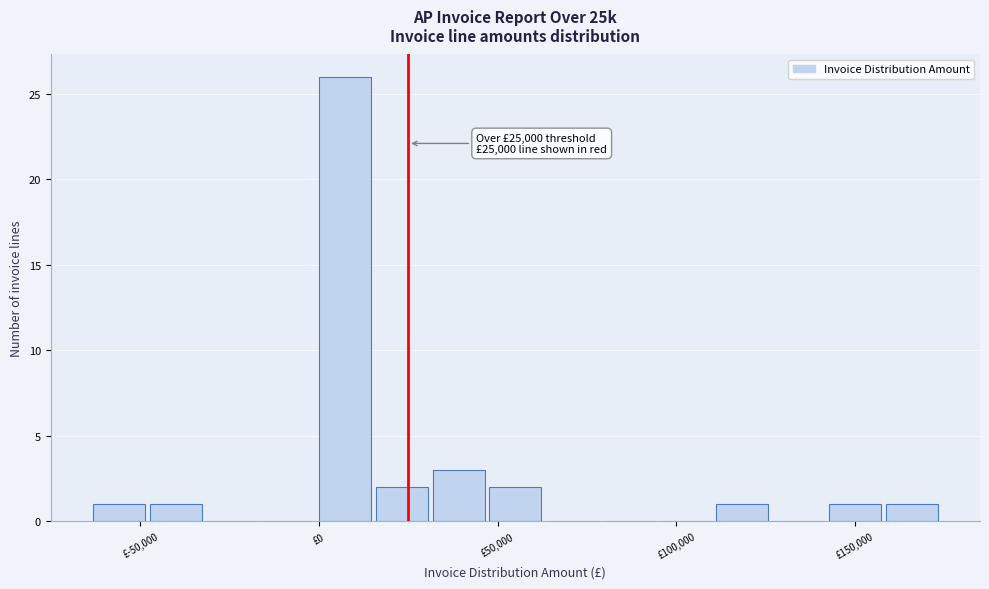

Around what value on the x-axis is the tallest bar? Give the approximate position of its centre, as read against the axis.

5000